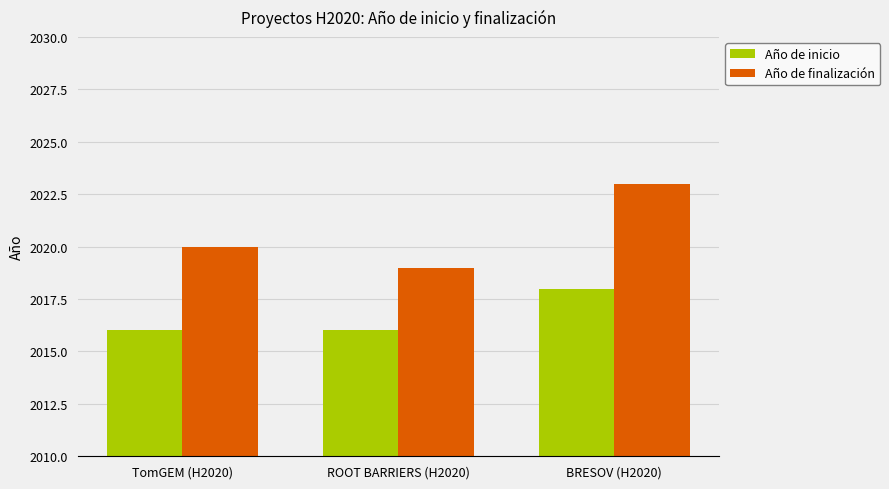

What is the total value across all series at TomGEM (H2020)?

4036